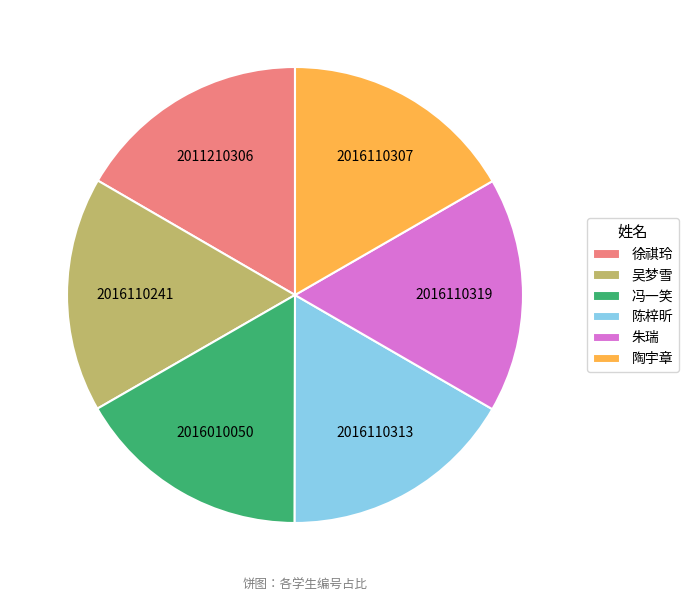

Approximately how many times larger is the value at 2016110241 compared to 2011210306?

1.0